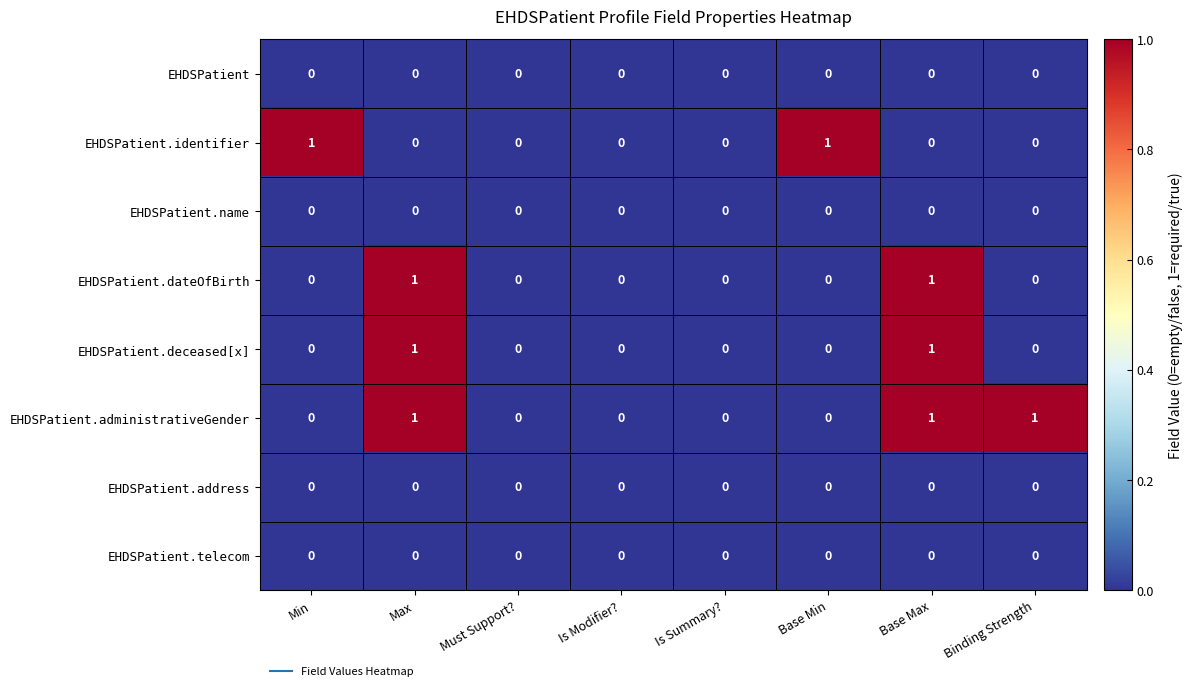

How many EHDSPatient.deceased[x] values are between 0 and 1?

8